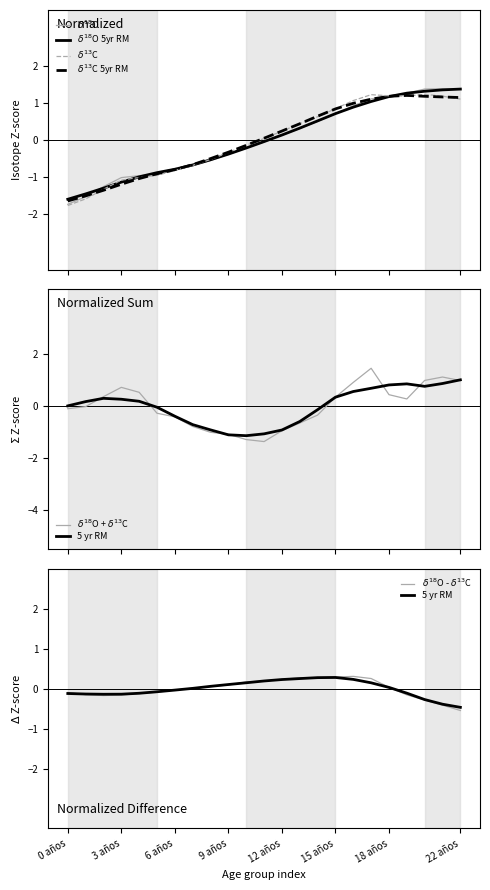

What is the label of the 22nd point from the right?

1 año